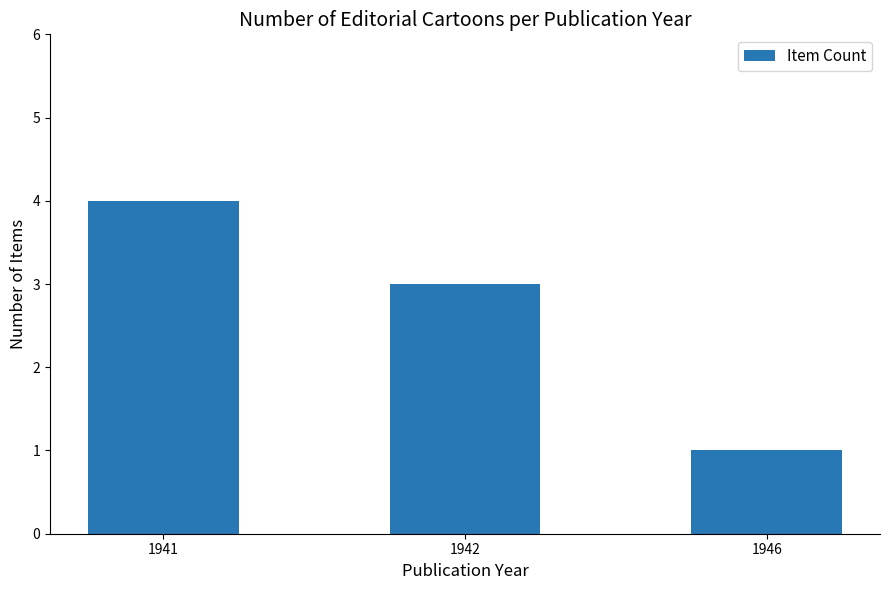

At which label does the data first exceed 3?

1941